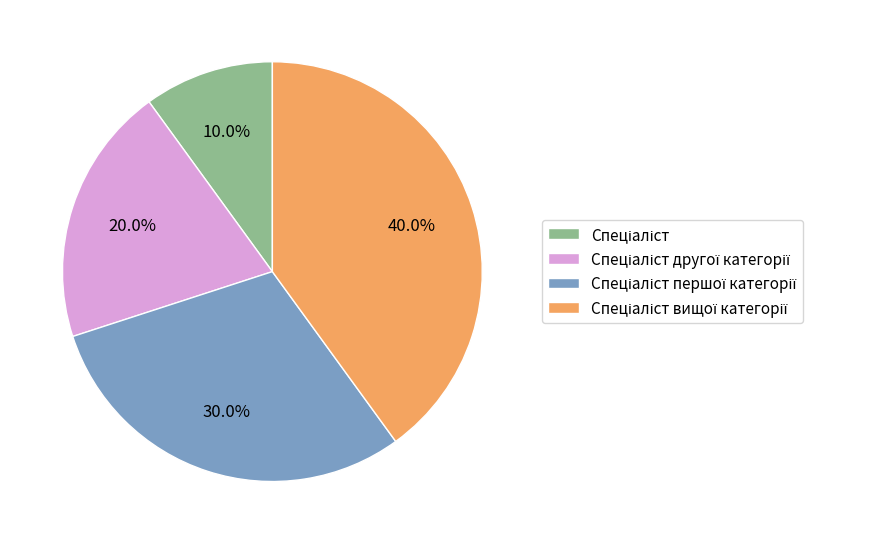

Count the number of slices in the pie.

4